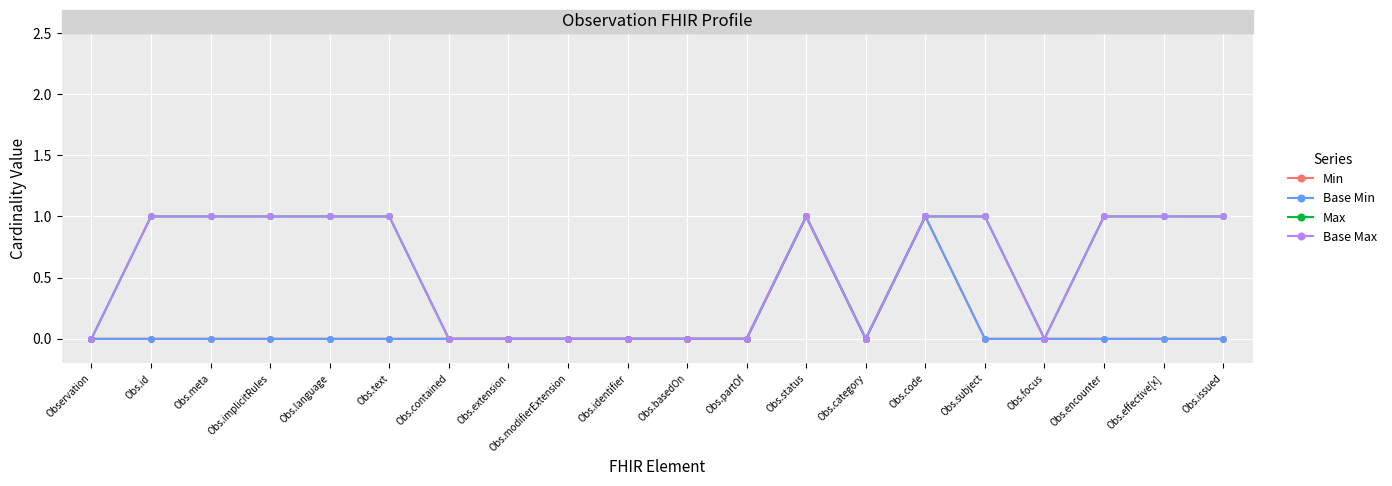

What is the average value of the Max series?

1